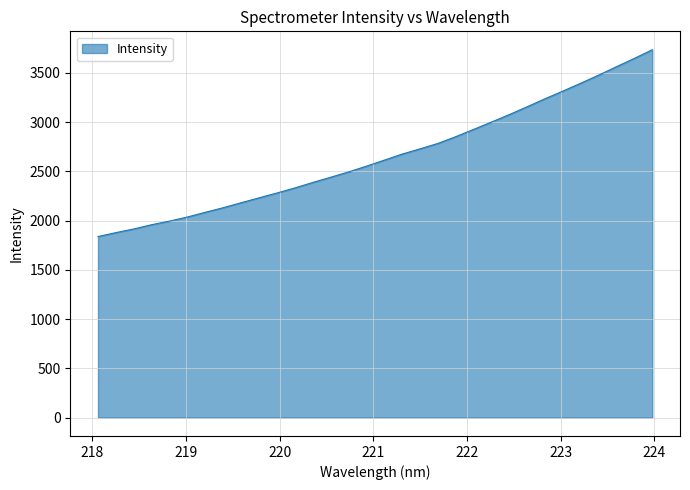

What is the maximum value shown in the chart?

3736.3